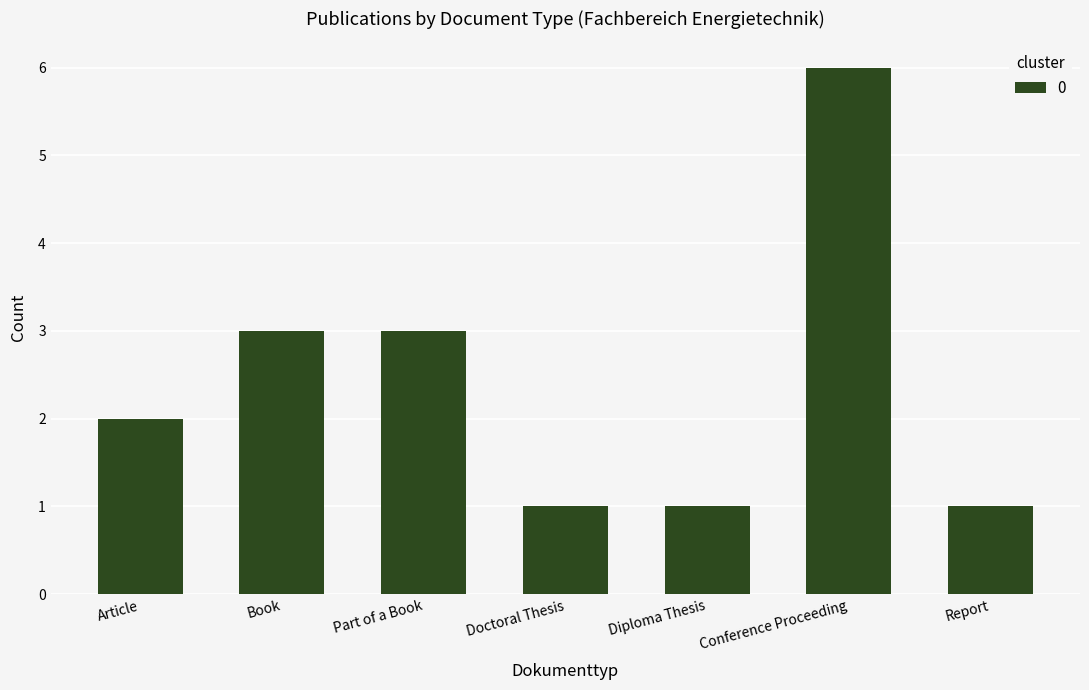

Reading left to right, what are all the values shown in this chart?

2	3	3	1	1	6	1